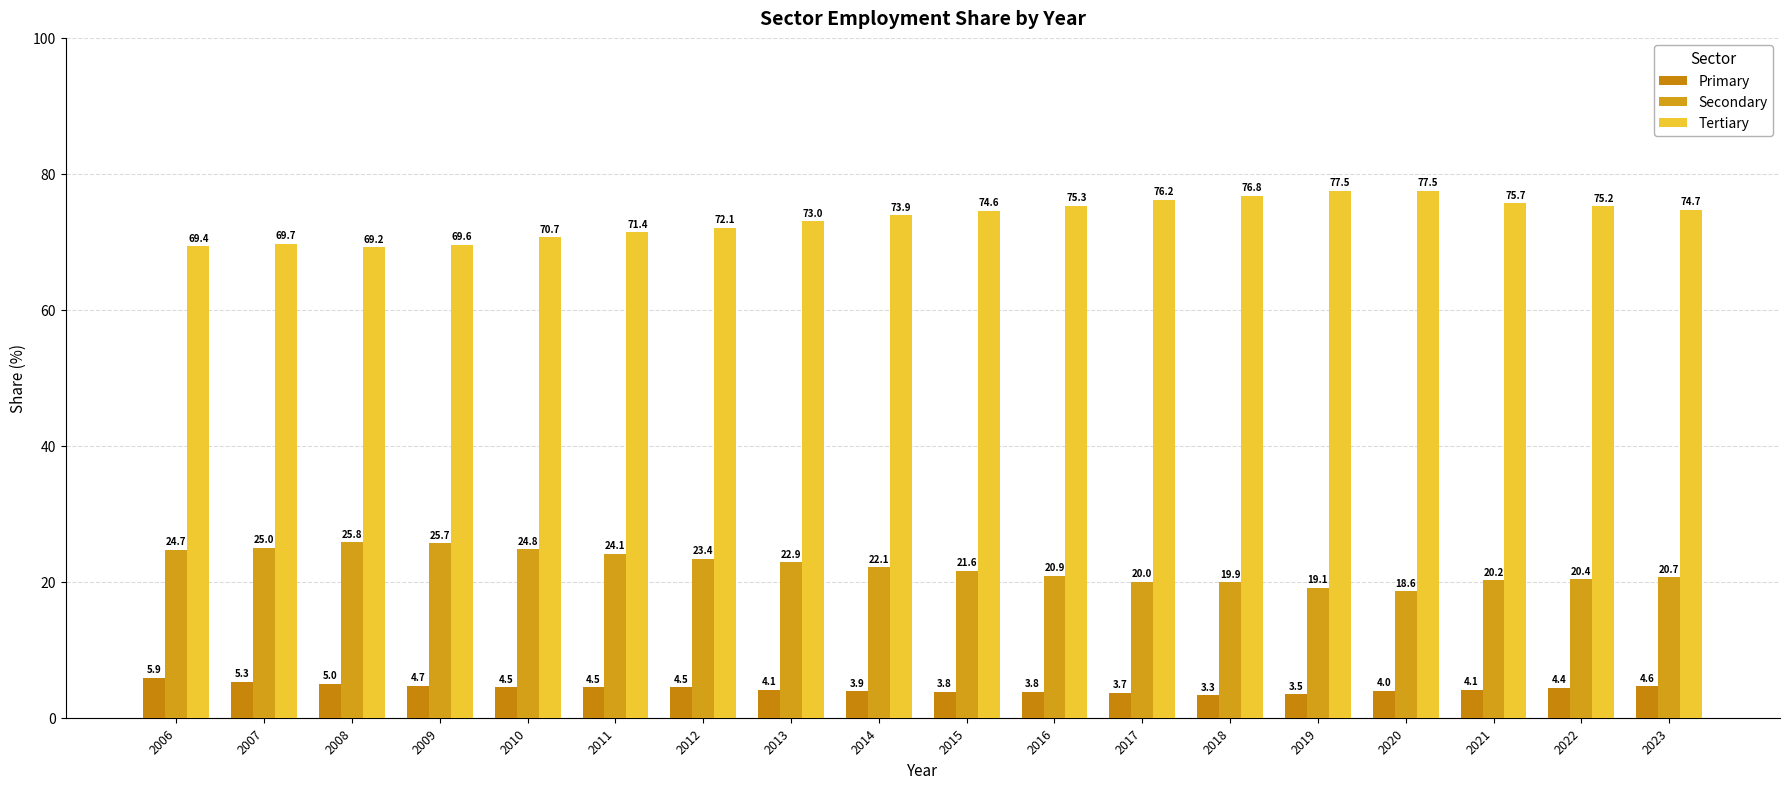

Reading right to left, extract all data points from this chart.

Primary: 2023=4.6	2022=4.4	2021=4.1	2020=4.0	2019=3.5	2018=3.3	2017=3.7	2016=3.8	2015=3.8	2014=3.9	2013=4.1	2012=4.5	2011=4.5	2010=4.5	2009=4.7	2008=5.0	2007=5.3	2006=5.9
Secondary: 2023=20.7	2022=20.4	2021=20.2	2020=18.6	2019=19.1	2018=19.9	2017=20.0	2016=20.9	2015=21.6	2014=22.1	2013=22.9	2012=23.4	2011=24.1	2010=24.8	2009=25.7	2008=25.8	2007=25.0	2006=24.7
Tertiary: 2023=74.7	2022=75.2	2021=75.7	2020=77.5	2019=77.5	2018=76.8	2017=76.2	2016=75.3	2015=74.6	2014=73.9	2013=73.0	2012=72.1	2011=71.4	2010=70.7	2009=69.6	2008=69.2	2007=69.7	2006=69.4